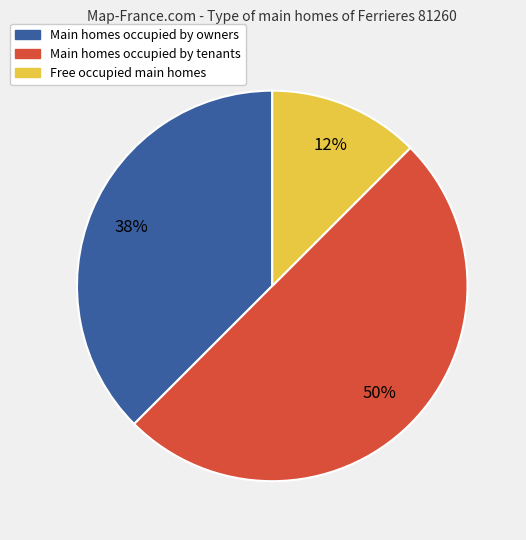

To the nearest percent, what is the average slice percentage?

33%